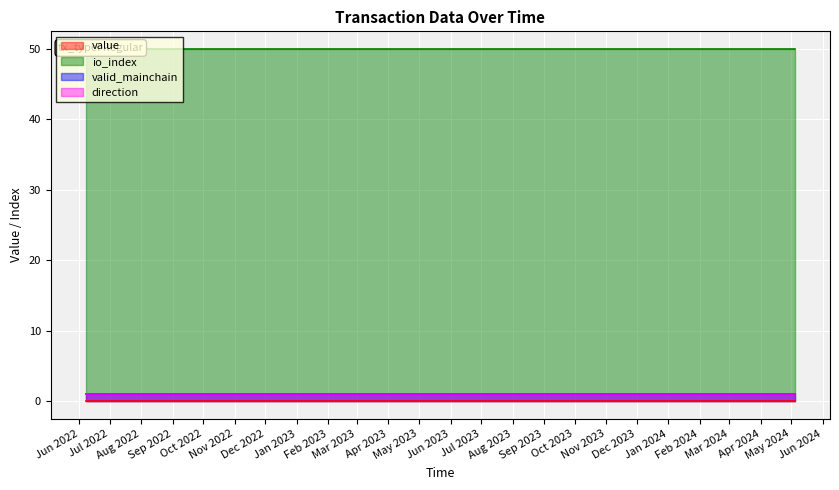

Is it true that valid_mainchain equals 0.4 at 13?

False